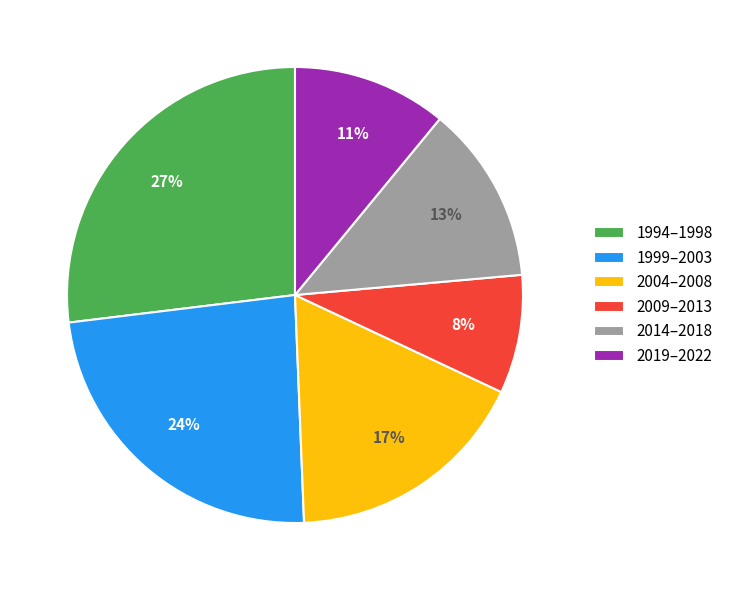

Is it true that 1994–1998 is 27% of the pie?

True